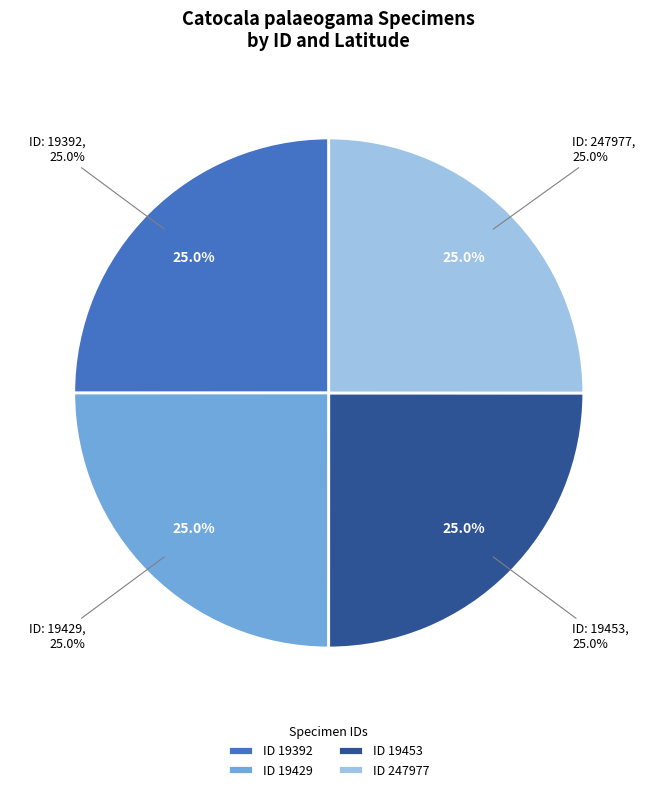

What is the ratio of the value at 247977 to the value at 19392?

1.0